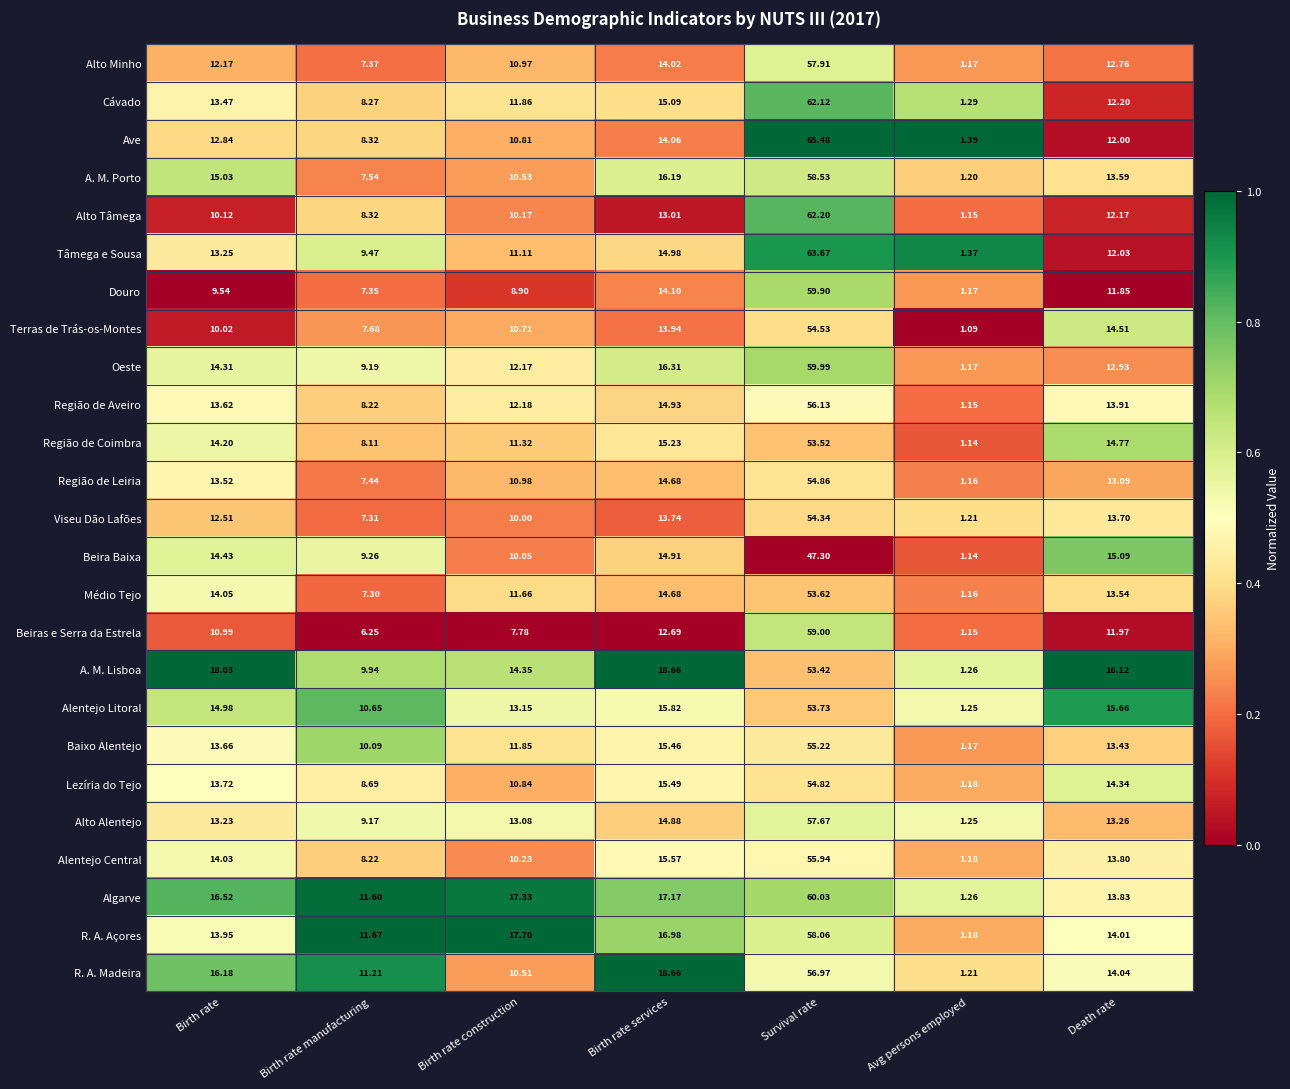

List the labels in order of Baixo Alentejo value, smallest first.

Avg persons employed, Birth rate manufacturing, Birth rate construction, Death rate, Birth rate, Birth rate services, Survival rate